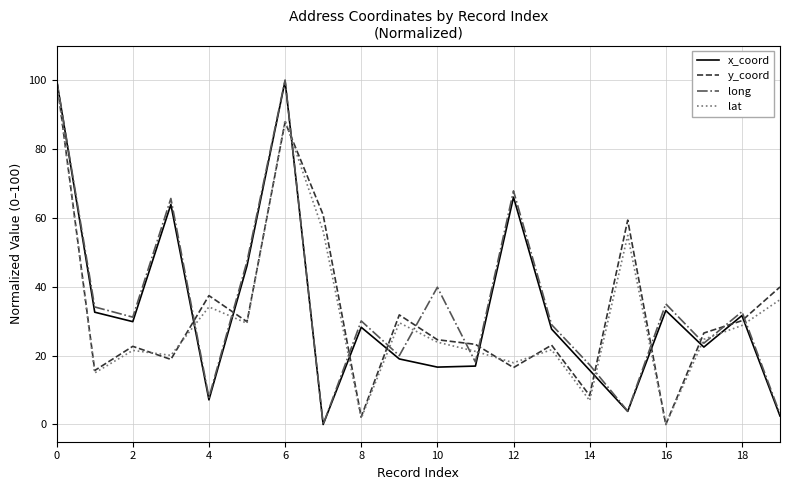

What is the greatest value displayed?

100.0